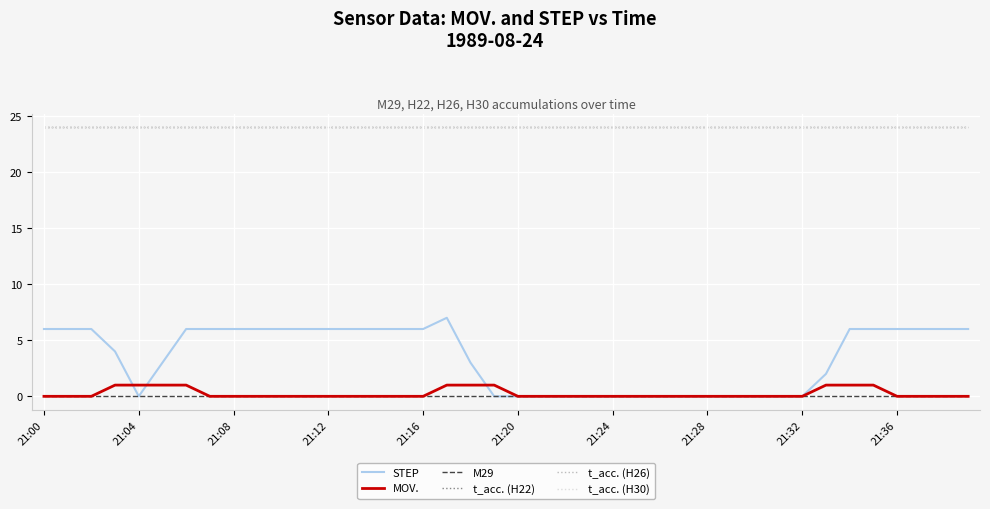

What is the label of the 4th point from the left?

21:12